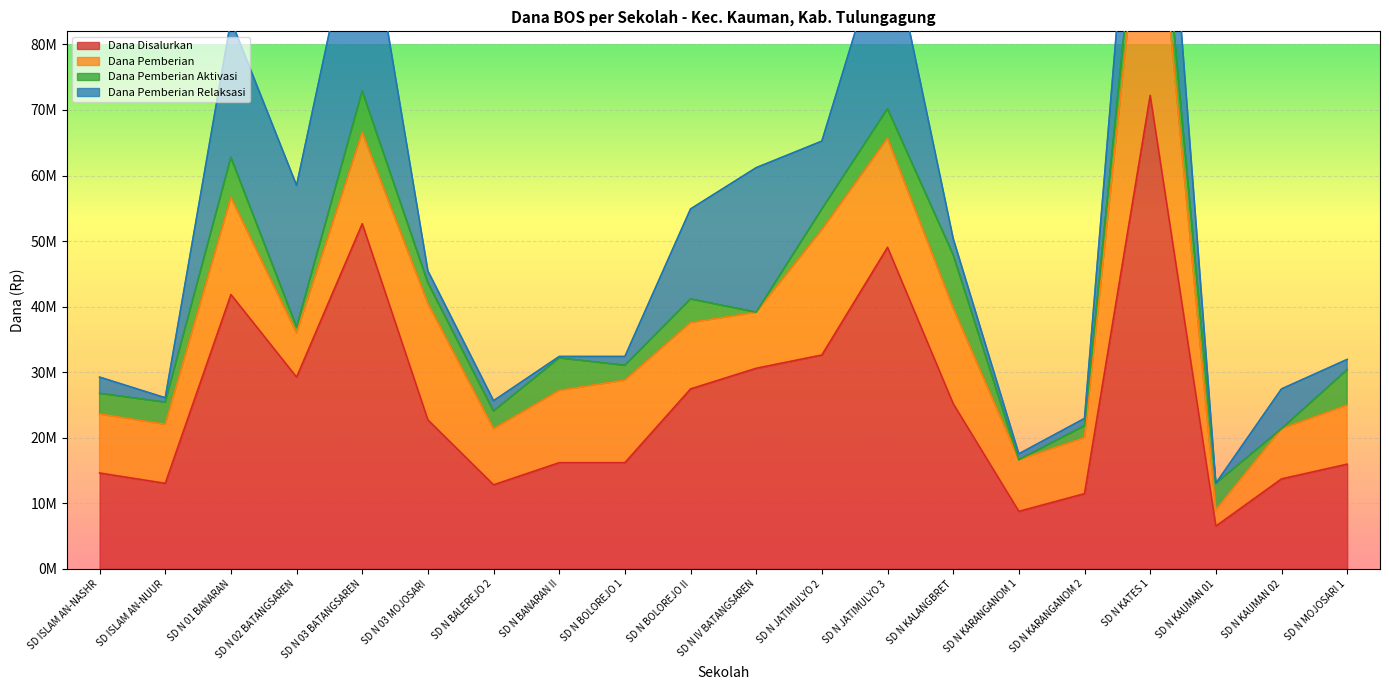

True or false: Dana Pemberian Aktivasi has more than 2 interior local peaks.

True